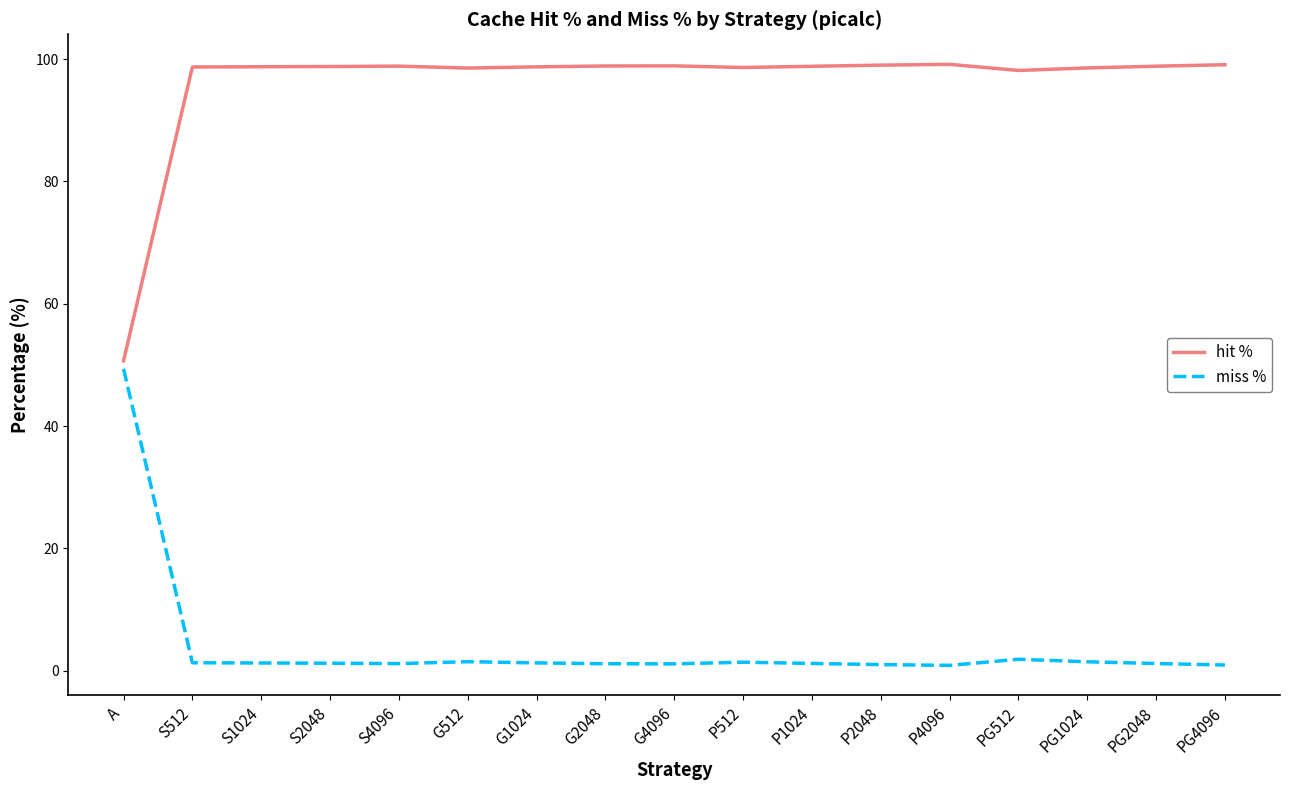

At P1024, list the series in order from smallest to largest.

miss %, hit %